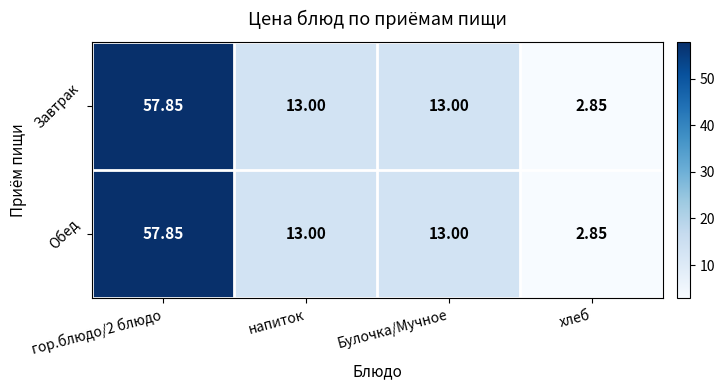

Is the value of Обед at хлеб greater than the value of Завтрак at Булочка/Мучное?

No